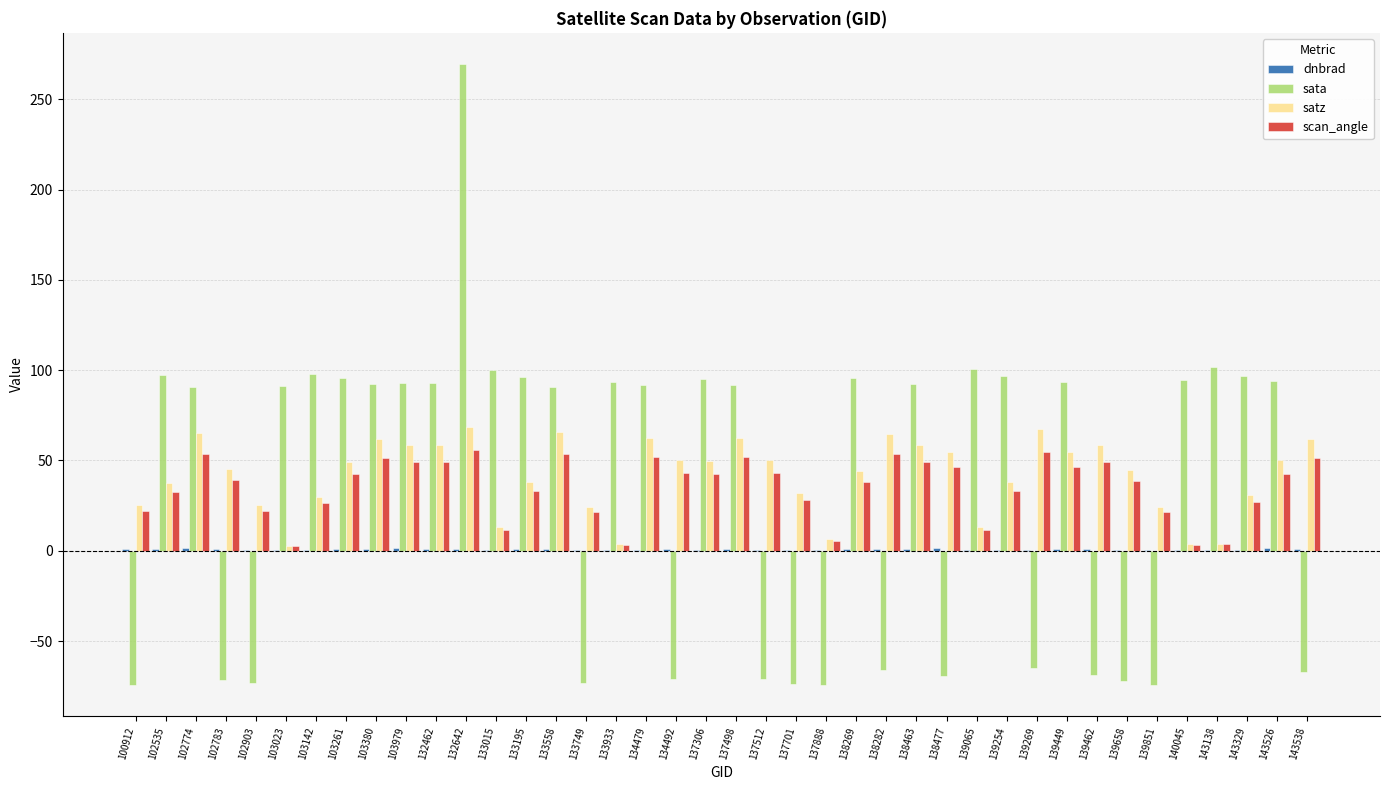

Are the bars horizontal?

No